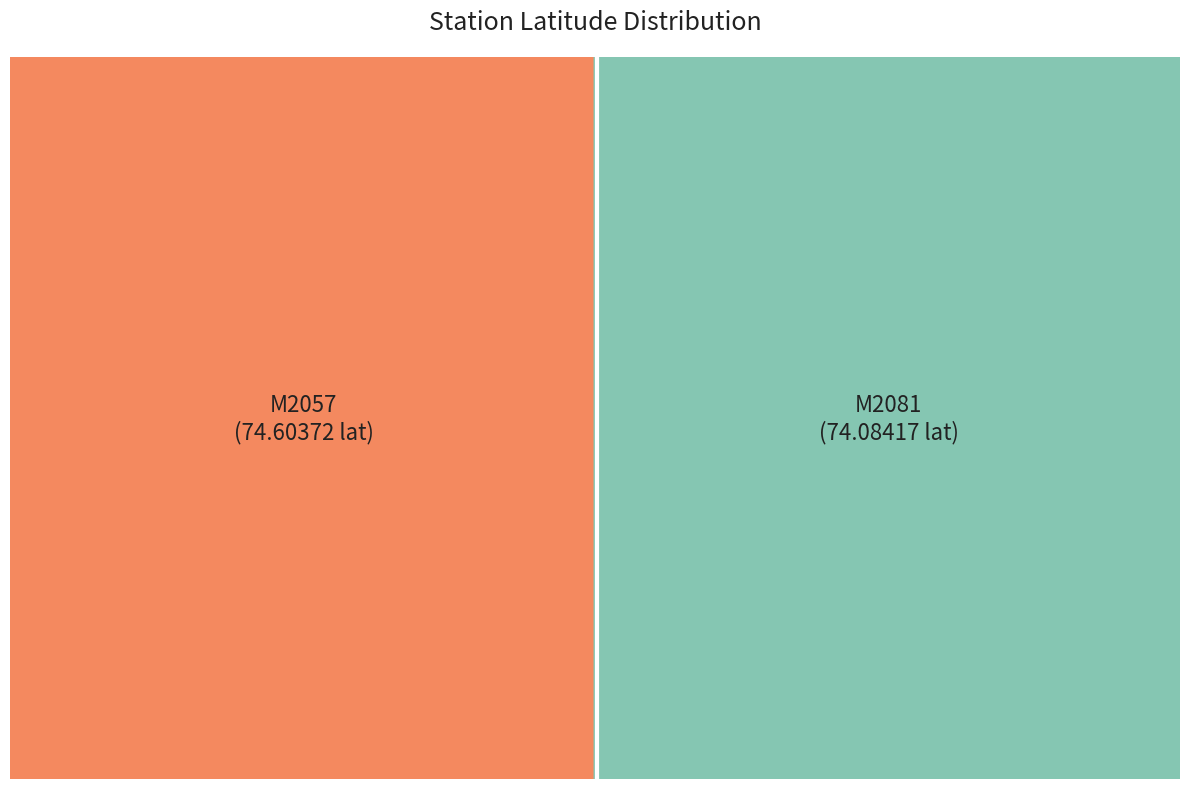

What is the change in value from M2057 to M2081?

-0.5